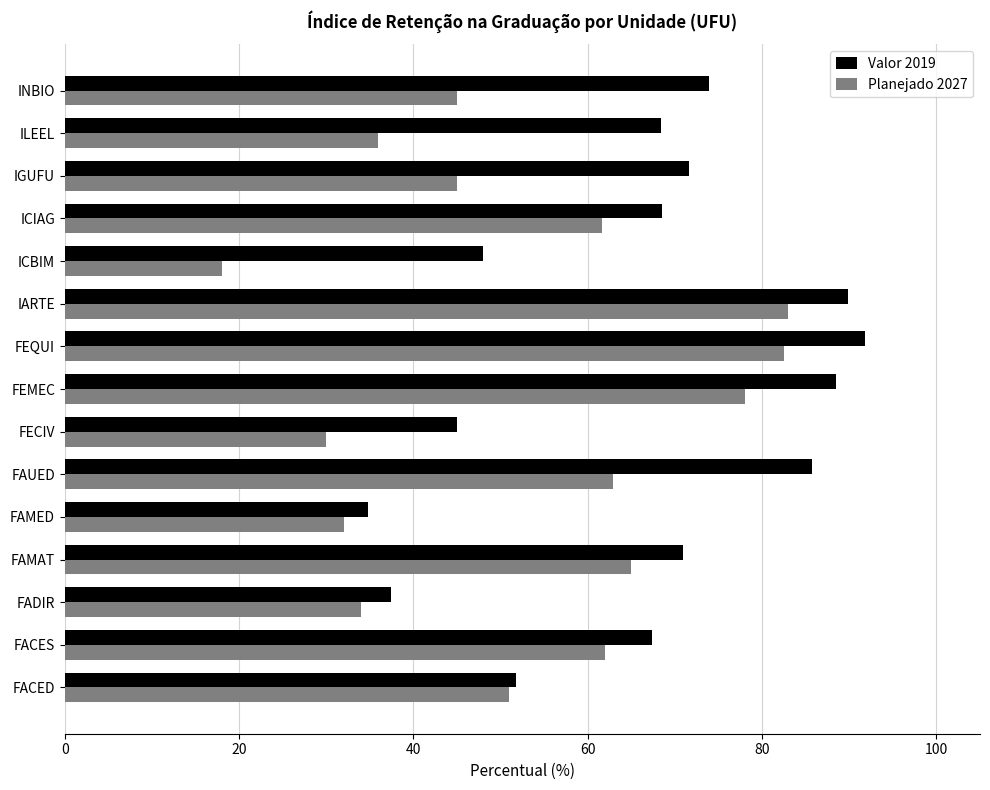

The Planejado 2027 series shows 111.5 at FAUED. True or false?

False